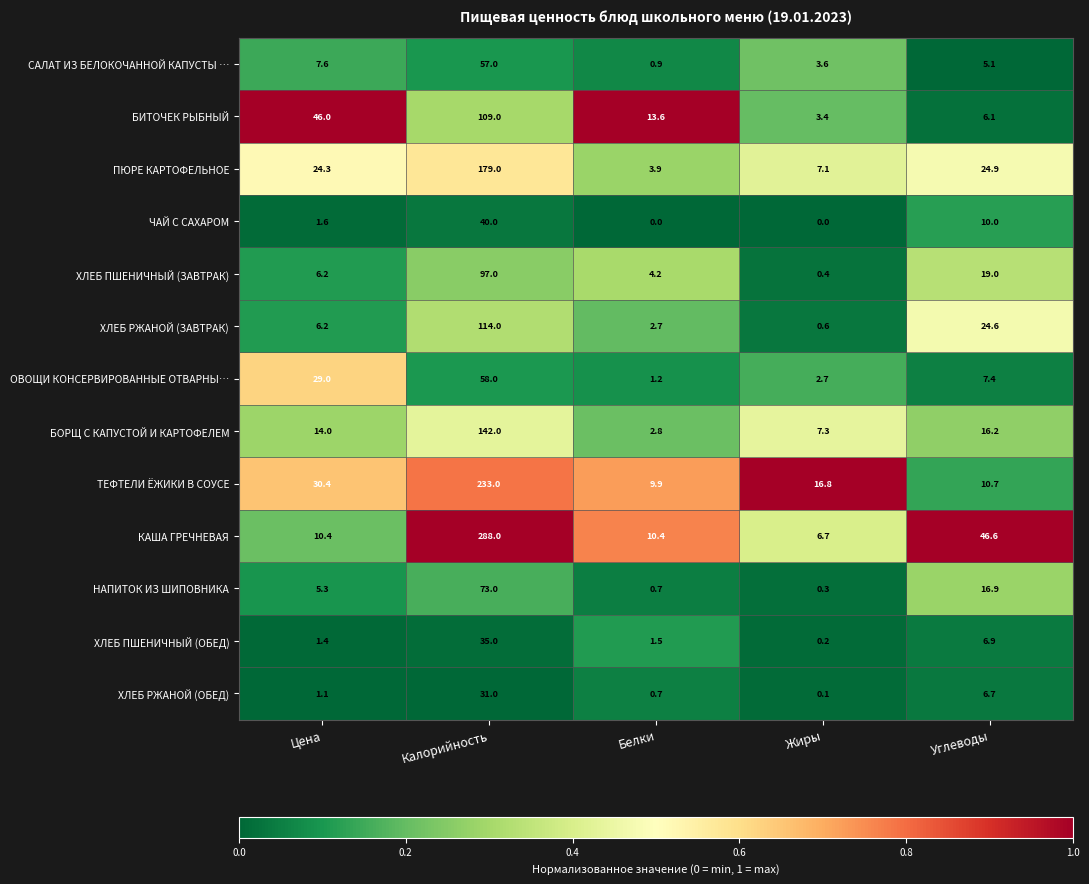

What is the difference between the ЧАЙ С САХАРОМ values at Калорийность and Углеводы?

30.0